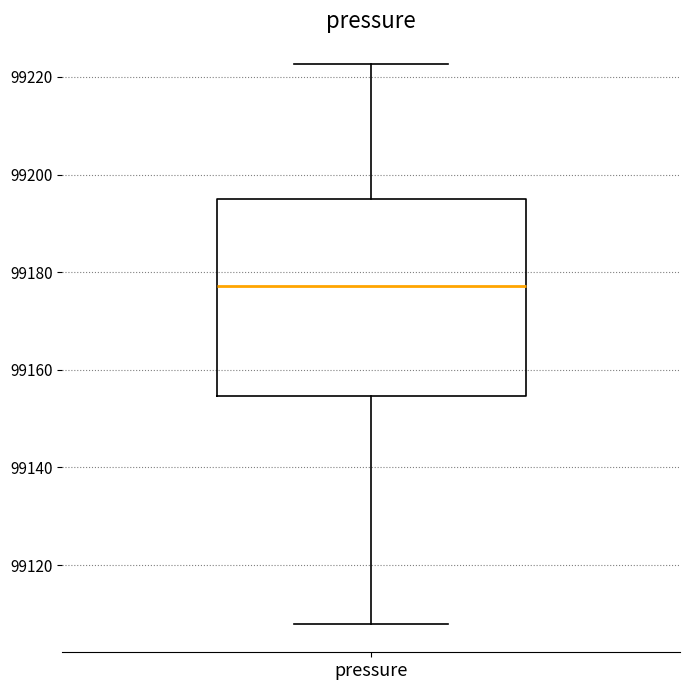

Read this box plot against the y-axis: the position of the median line, the range covered by the box, and the ends of both whiskers. The values are not printed on the chart, so give them approximately, as read against the axis.

median 99178, box 99154 to 99194, whiskers 99108 to 99222